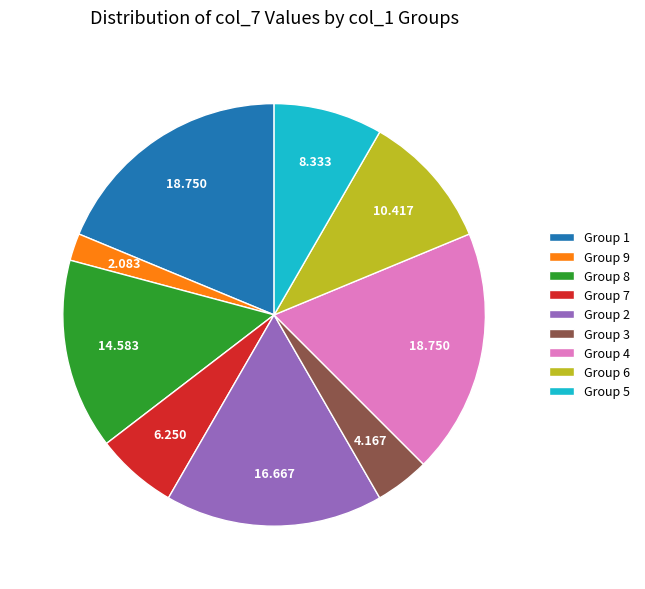

Do Group 7 and Group 4 together represent more than half of the pie?

No